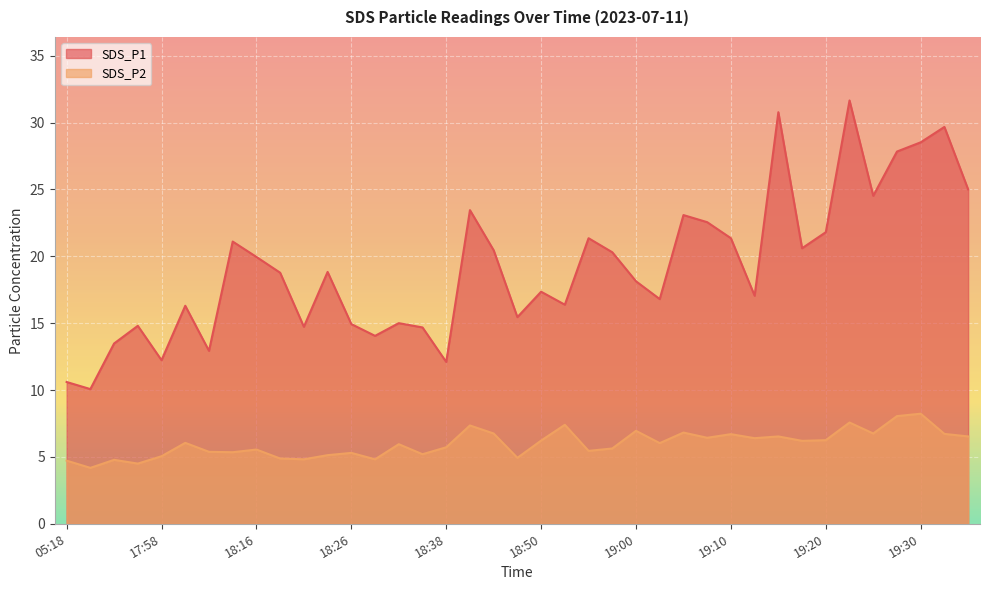

Reading left to right, what are all the values shown in this chart?

SDS_P1: 05:18=10.6	16:09=10.1	17:21=13.5	17:23=14.8	17:58=12.2	18:04=16.3	18:10=12.9	18:13=21.1	18:16=19.9	18:18=18.8	18:21=14.7	18:23=18.8	18:26=14.9	18:28=14.1	18:31=15.0	18:36=14.7	18:38=12.1	18:40=23.4	18:46=20.4	18:48=15.4	18:50=17.4	18:53=16.4	18:55=21.4	18:58=20.3	19:00=18.1	19:03=16.8	19:05=23.1	19:08=22.6	19:10=21.4	19:13=17.1	19:15=30.8	19:18=20.6	19:20=21.8	19:23=31.6	19:25=24.5	19:28=27.8	19:30=28.5	19:33=29.7	19:35=25.0
SDS_P2: 05:18=4.7	16:09=4.2	17:21=4.8	17:23=4.5	17:58=5.0	18:04=6.0	18:10=5.4	18:13=5.3	18:16=5.5	18:18=4.9	18:21=4.8	18:23=5.1	18:26=5.3	18:28=4.8	18:31=6.0	18:36=5.2	18:38=5.7	18:40=7.3	18:46=6.8	18:48=4.9	18:50=6.2	18:53=7.4	18:55=5.5	18:58=5.6	19:00=7.0	19:03=6.0	19:05=6.8	19:08=6.4	19:10=6.7	19:13=6.4	19:15=6.5	19:18=6.2	19:20=6.2	19:23=7.6	19:25=6.8	19:28=8.1	19:30=8.2	19:33=6.7	19:35=6.5